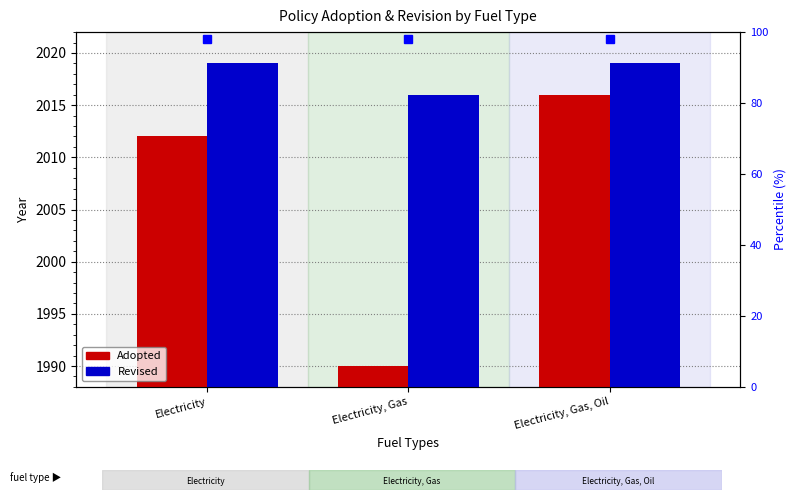

What is the label of the 3rd bar from the right?

Electricity